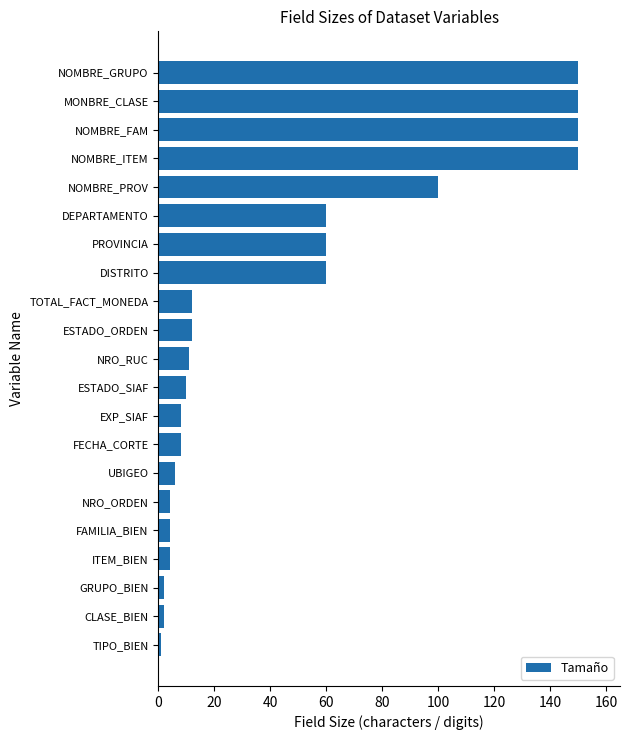

What is the difference between the maximum and minimum values?

149